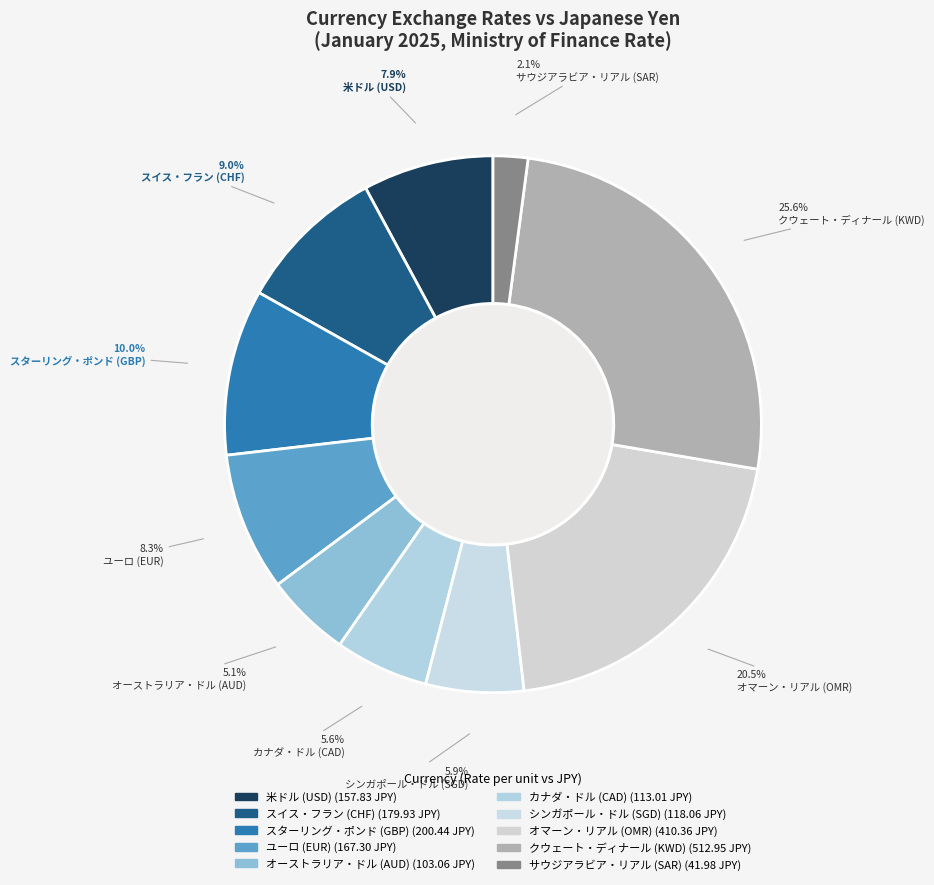

To the nearest percent, what is the average slice percentage?

10%